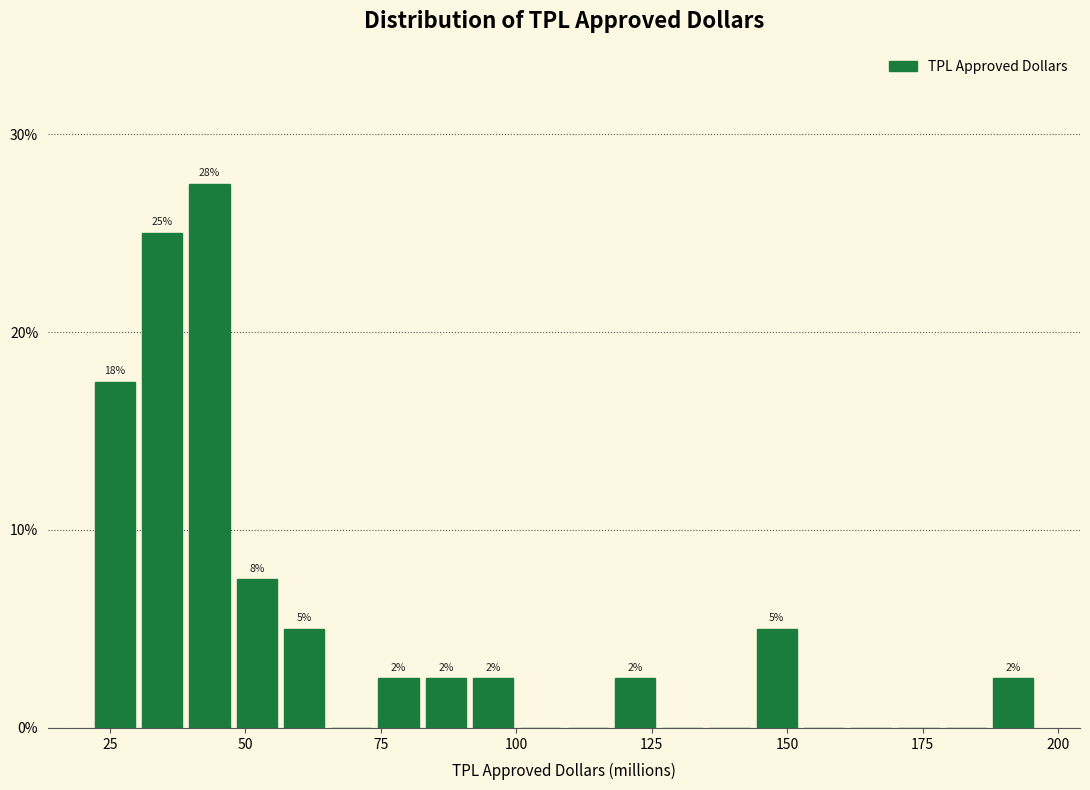

Read against the x-axis, roughly where is the centre of the tallest bar?

45